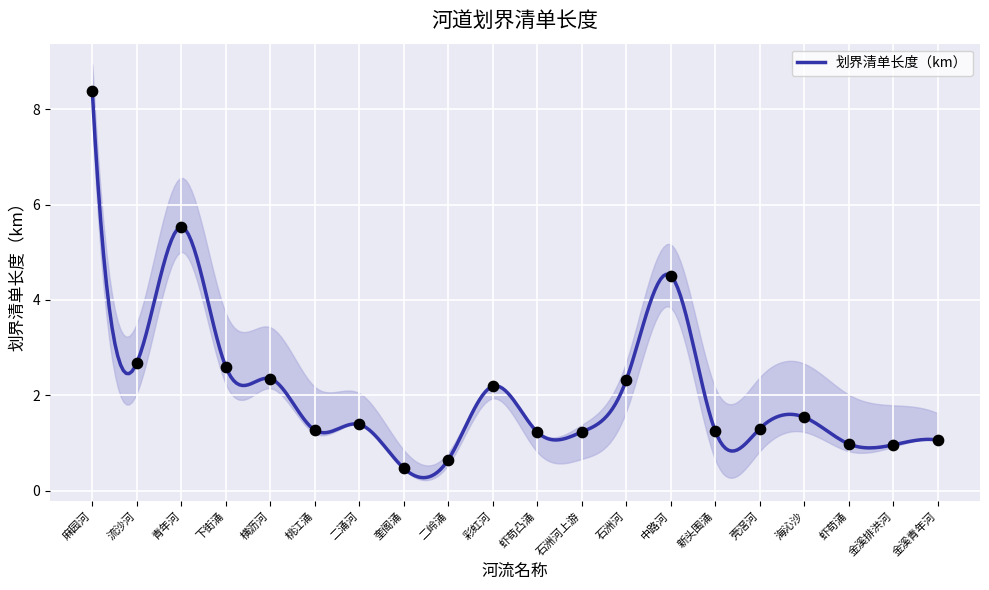

What is the ratio of the value at 石洲河 to the value at 海沁沙?

1.5